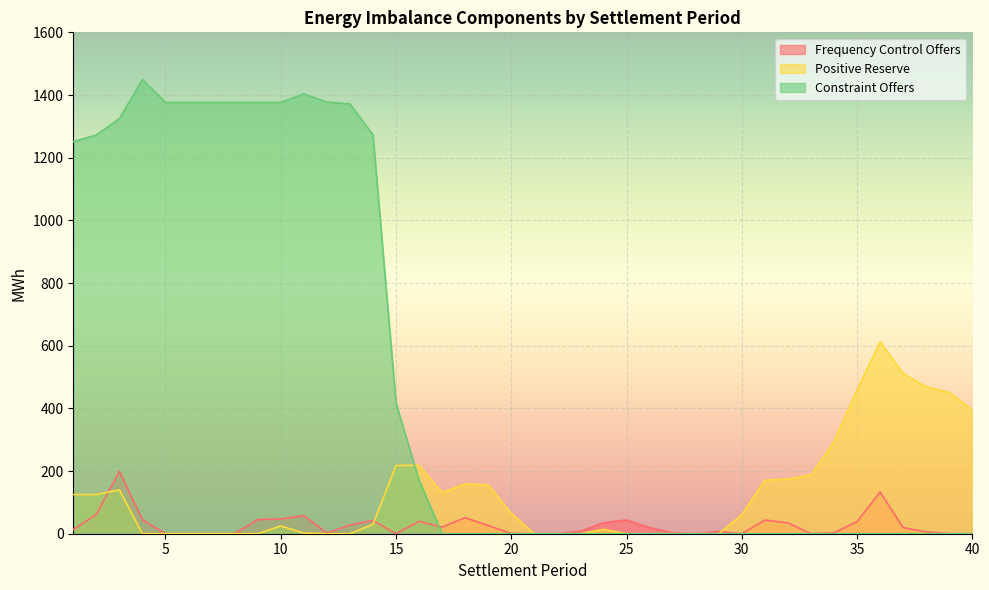

What are all the series names shown in the legend?

Frequency Control Offers, Positive Reserve, Constraint Offers